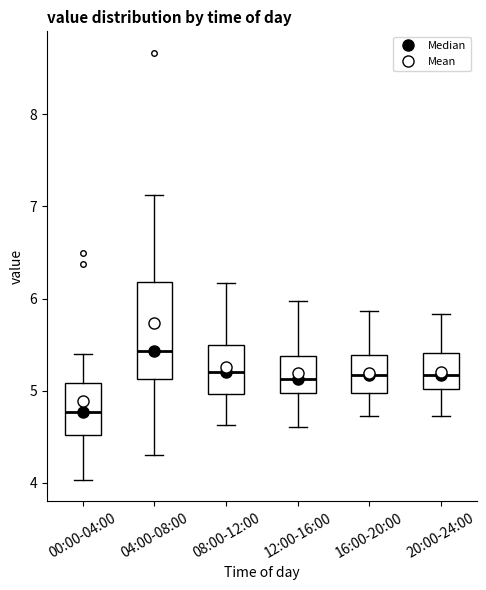

Reading left to right, read every box against the y-axis: the position of its median line, the range the box covers, and the ends of its whiskers. The values are not printed on the chart, so give them approximately, as read against the axis.

00:00-04:00: median 4.8, box 4.5 to 5.1, whiskers 4.0 to 5.4
04:00-08:00: median 5.4, box 5.1 to 6.2, whiskers 4.3 to 7.1
08:00-12:00: median 5.2, box 5.0 to 5.5, whiskers 4.6 to 6.2
12:00-16:00: median 5.1, box 5.0 to 5.4, whiskers 4.6 to 6.0
16:00-20:00: median 5.2, box 5.0 to 5.4, whiskers 4.7 to 5.9
20:00-24:00: median 5.2, box 5.0 to 5.4, whiskers 4.7 to 5.8